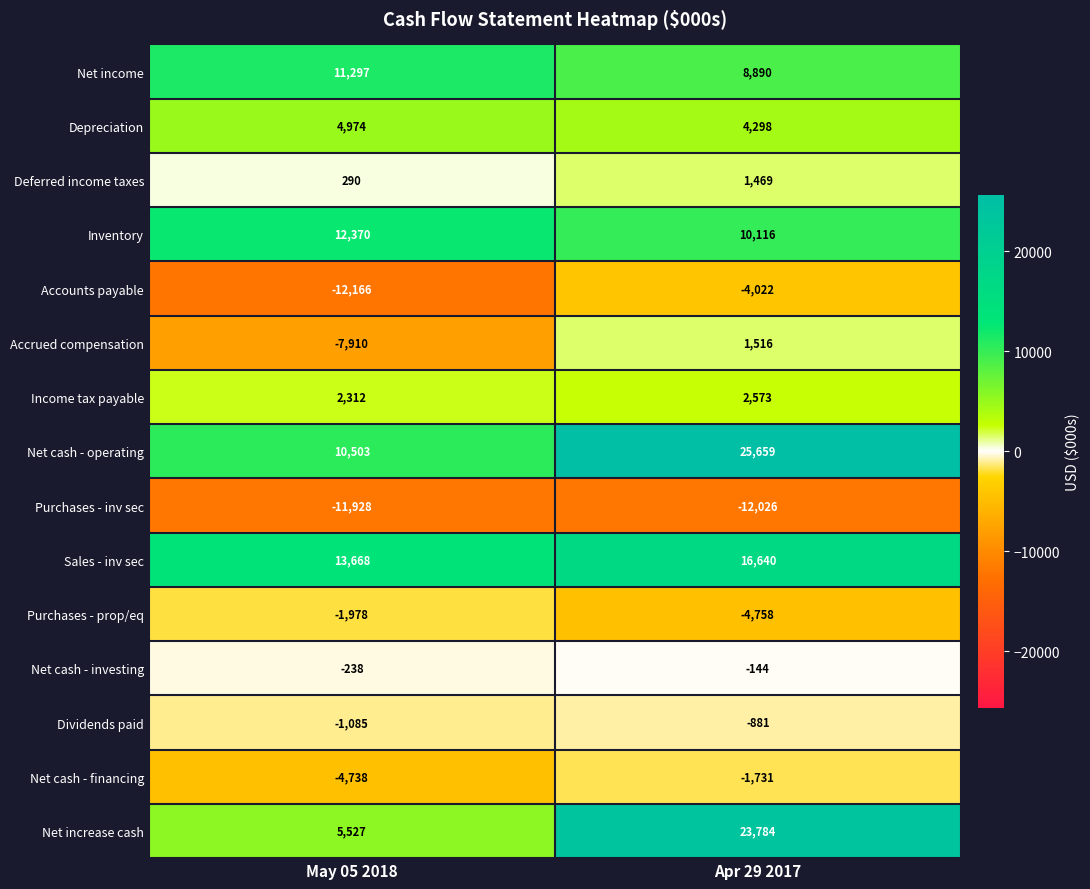

What is the approximate value of Inventory at May 05 2018, to the nearest 100?

12400